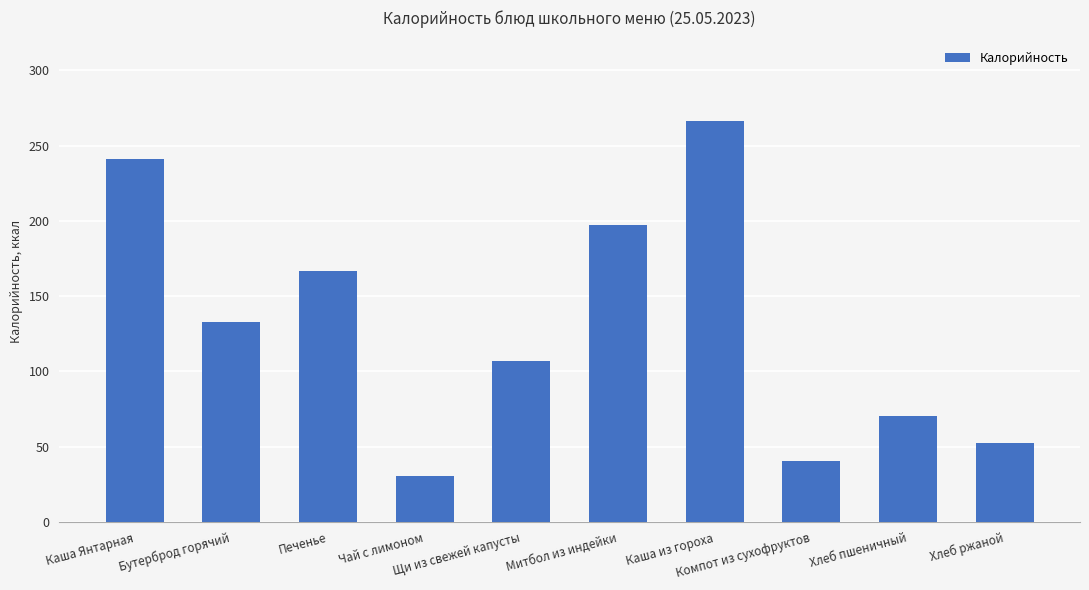

List the labels in order of value, largest first.

Каша из гороха, Каша Янтарная, Митбол из индейки, Печенье, Бутерброд горячий, Щи из свежей капусты, Хлеб пшеничный, Хлеб ржаной, Компот из сухофруктов, Чай с лимоном